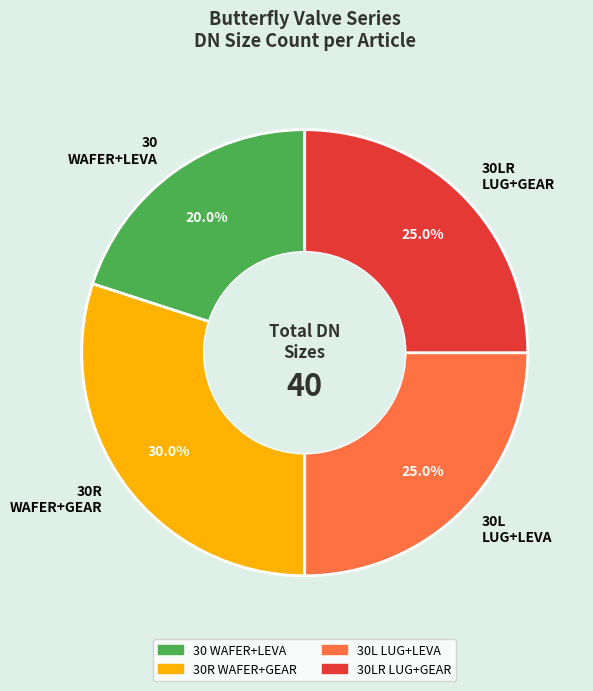

Combined, do 30R WAFER+GEAR and 30L LUG+LEVA account for over 50%?

Yes